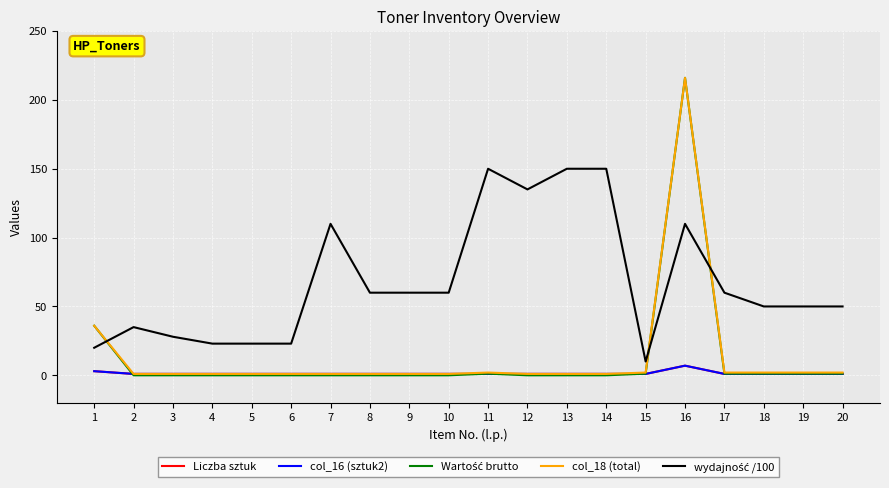

Where is the first local minimum for wydajność /100?

12